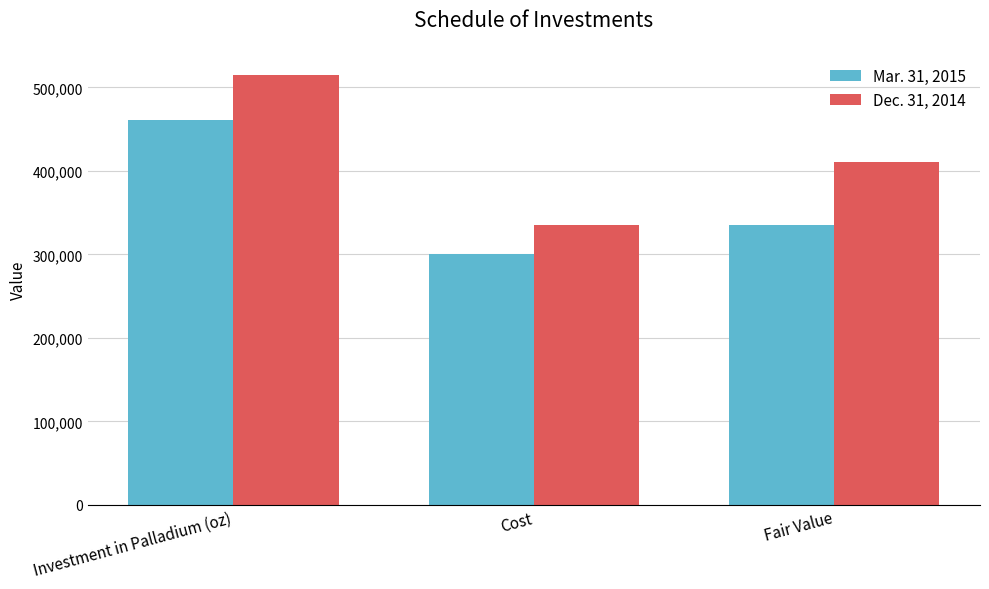

Which category has the lowest value across all series?

Cost